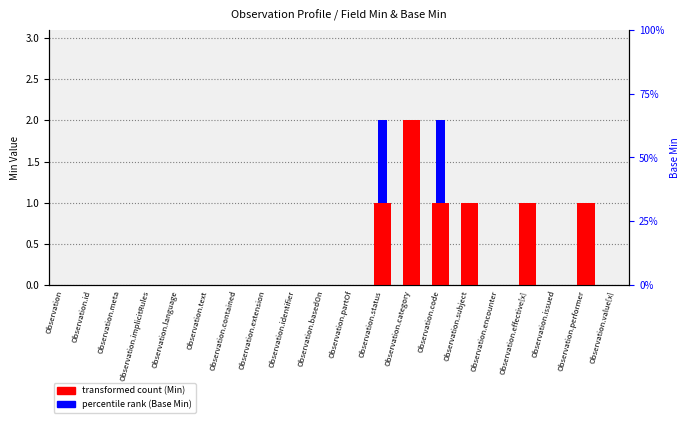

What is the value of the percentile rank (Base Min) bar at the 12th from the left?

1